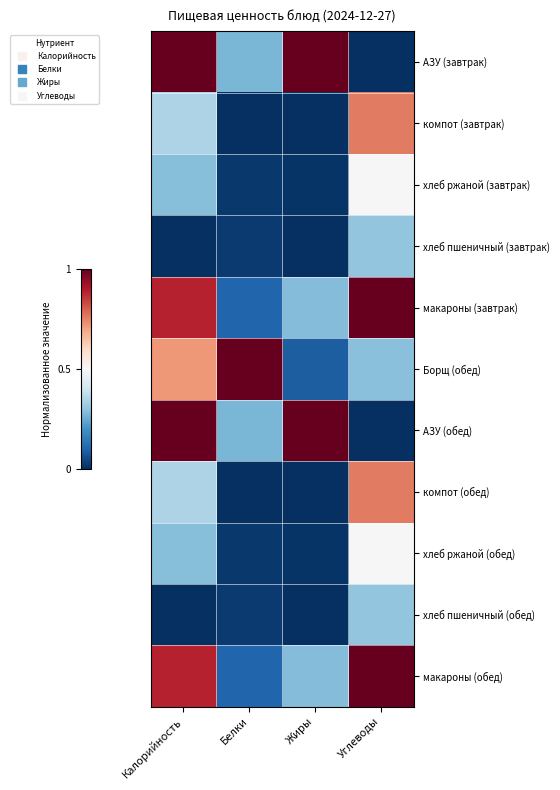

At which category does the chart reach its peak across all series?

Калорийность